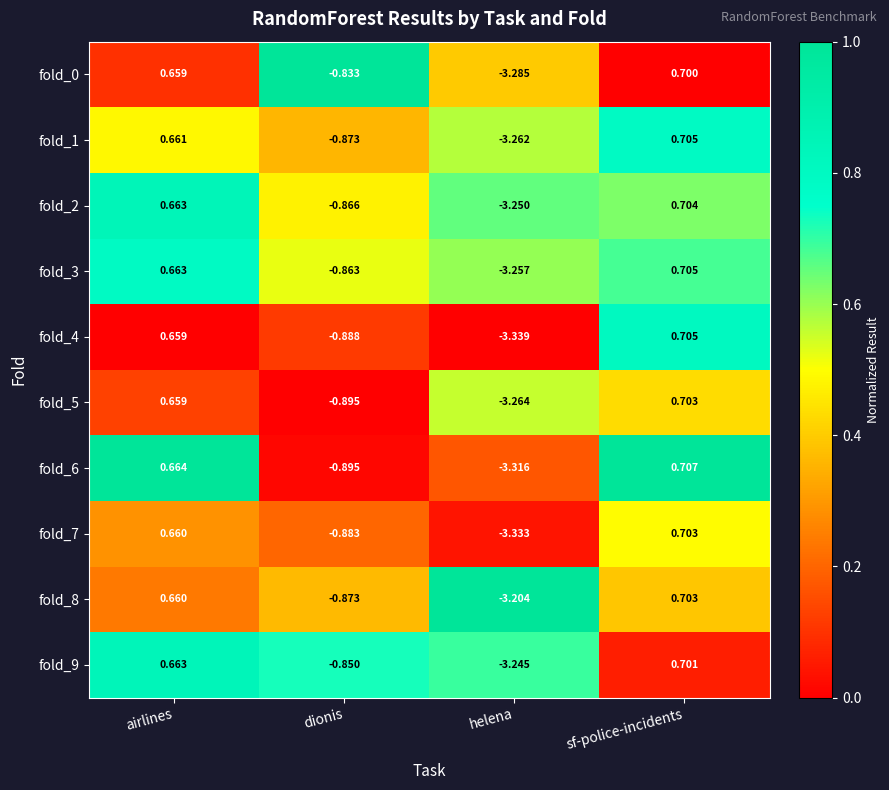

Is the value of fold_3 at sf-police-incidents greater than the value of fold_7 at dionis?

Yes